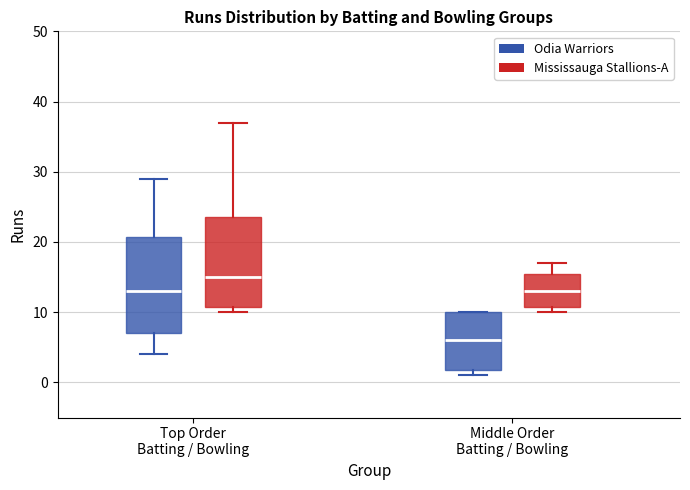

Reading left to right, transcribe this box plot: for each box, give where its median line is, the range the box spans, and where its two whiskers end, as read against the y-axis. The values are not printed on the chart, so give them approximately, as read against the axis.

Top Order Batting / Bowling (Odia Warriors): median 13, box 7 to 21, whiskers 4 to 29
Top Order Batting / Bowling (Mississauga Stallions-A): median 15, box 11 to 24, whiskers 10 to 37
Middle Order Batting / Bowling (Odia Warriors): median 6, box 2 to 10, whiskers 1 to 10
Middle Order Batting / Bowling (Mississauga Stallions-A): median 13, box 11 to 16, whiskers 10 to 17